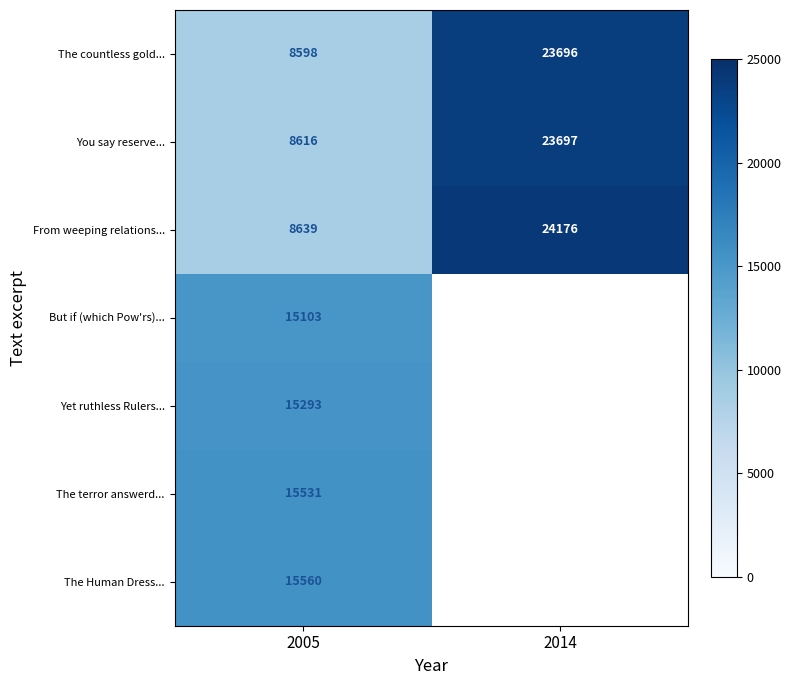

What is the difference between the highest and lowest values at 2005?

6962